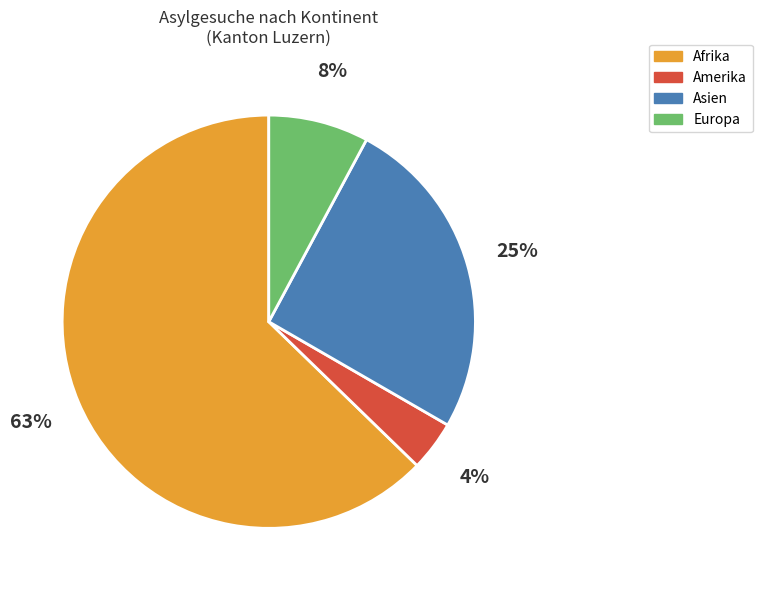

Is there a majority slice in this chart?

Yes